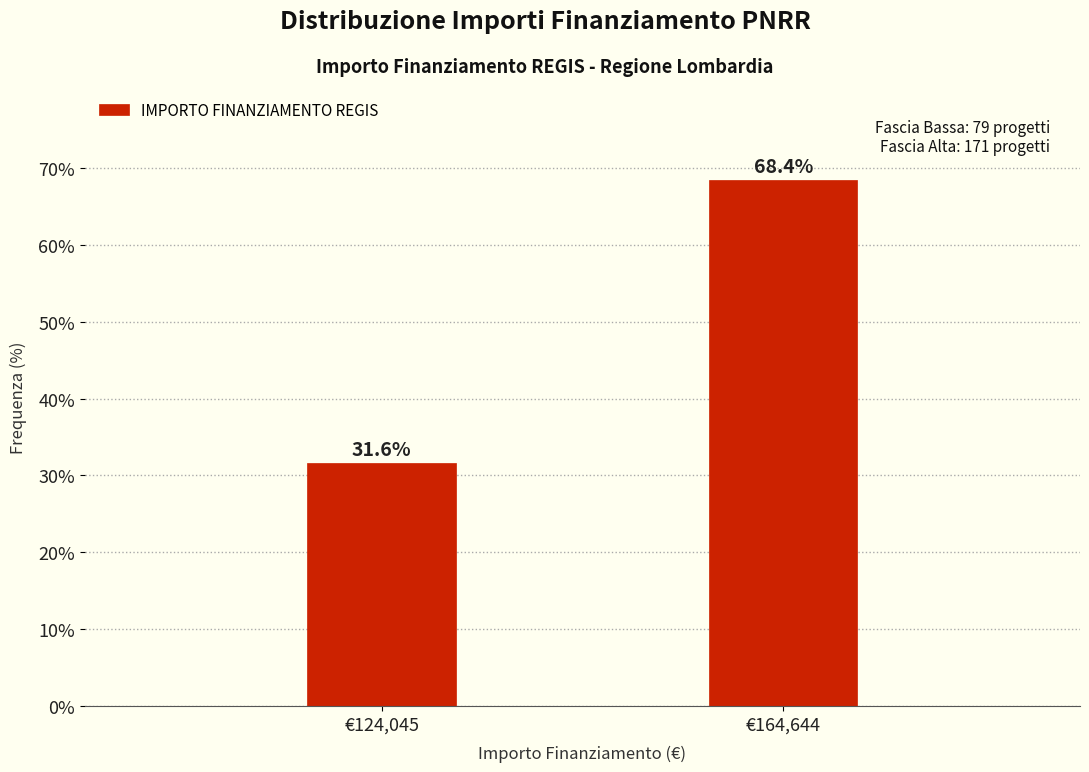

Reading left to right, what are all the values shown in this chart?

31.6	68.4